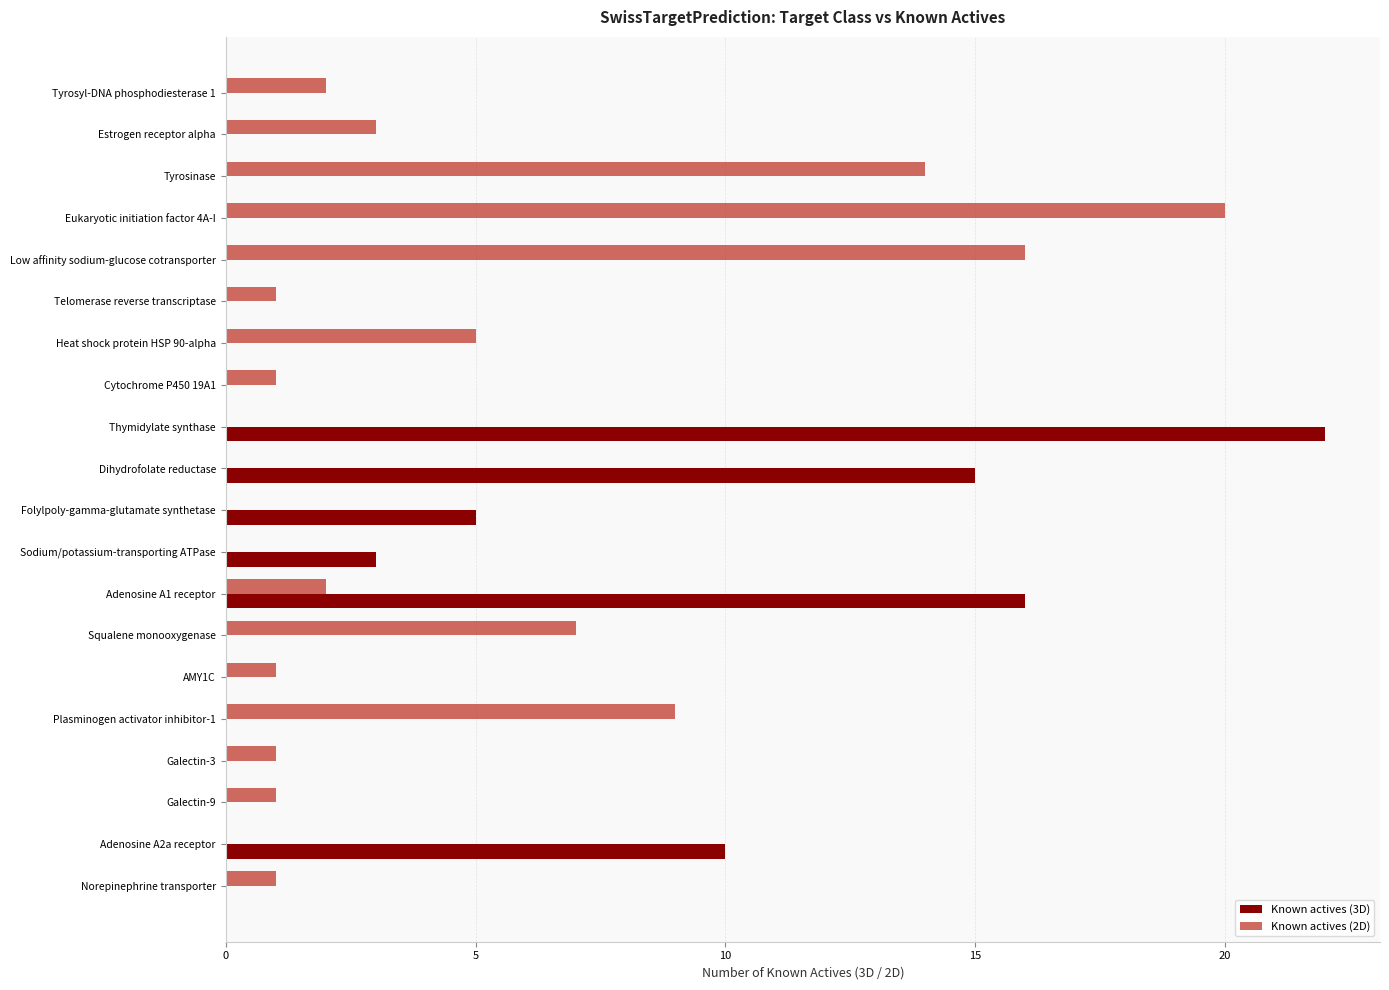

The Known actives (2D) series shows 0 at Dihydrofolate reductase. True or false?

True